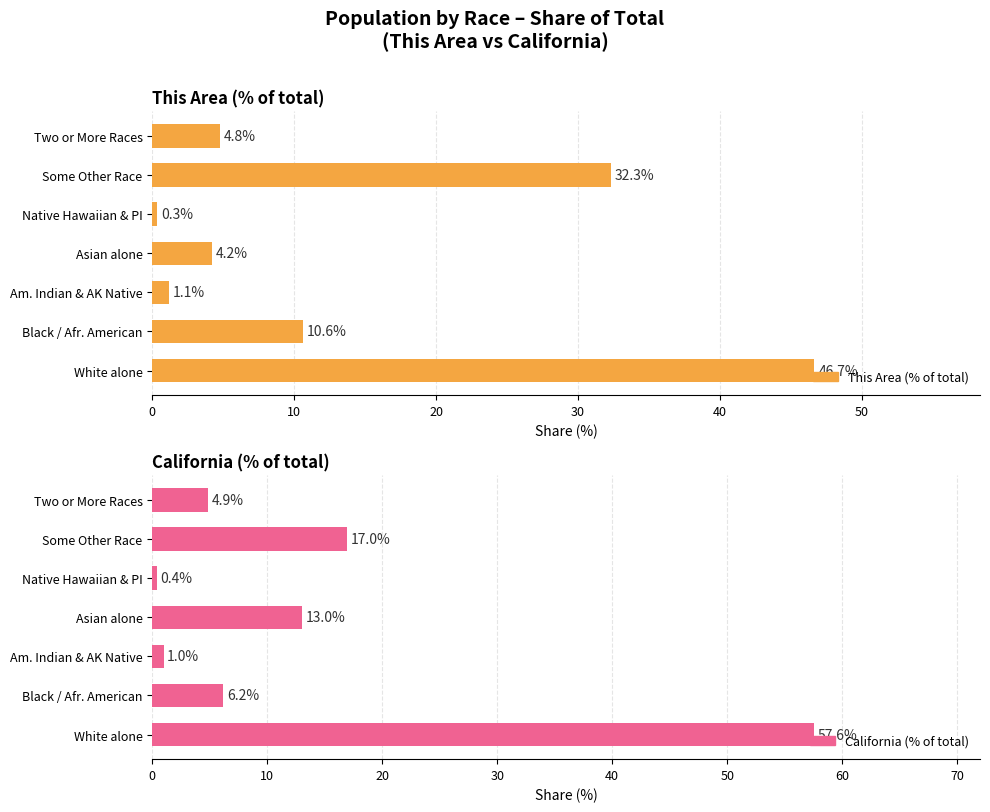

What is the lowest value of the California (% of total) series?

0.4